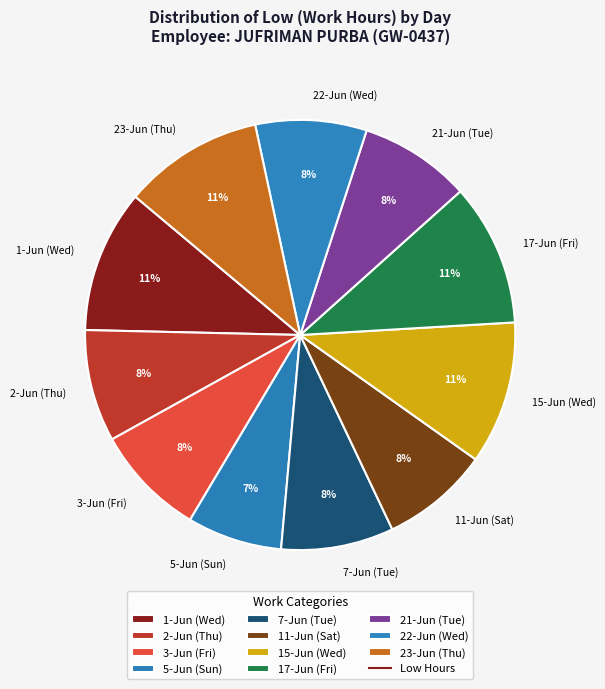

What is the smallest slice in the pie chart?

5-Jun (Sun)